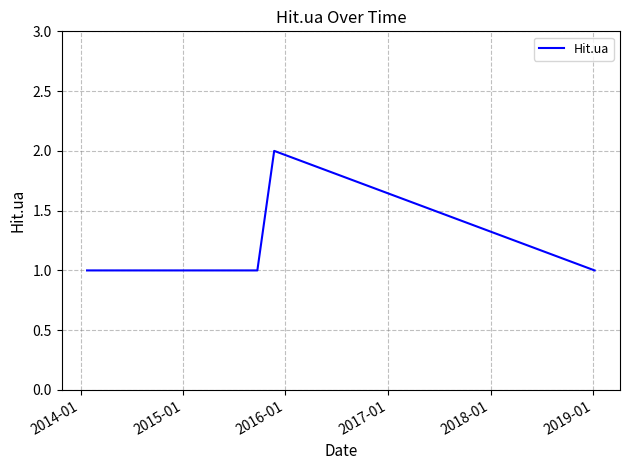

Reading left to right, transcribe all the data shown in this chart.

1	1	1	1	1	1	1	1	1	1	1	1	1	1	1	1	2	1